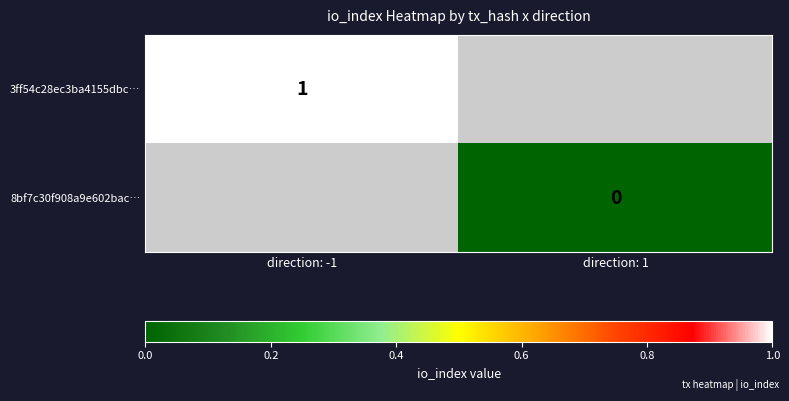

Is it true that 3ff54c28ec3ba4155dbc… equals 2 at direction: -1?

False